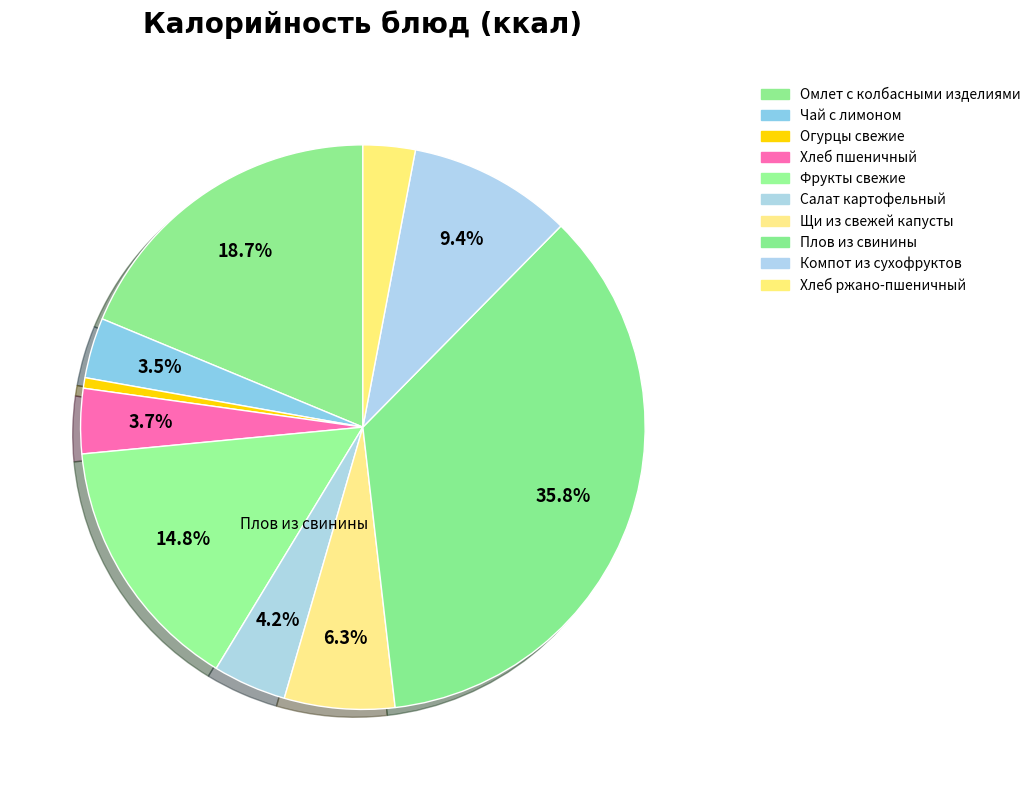

Which slice is the smallest?

Огурцы свежие